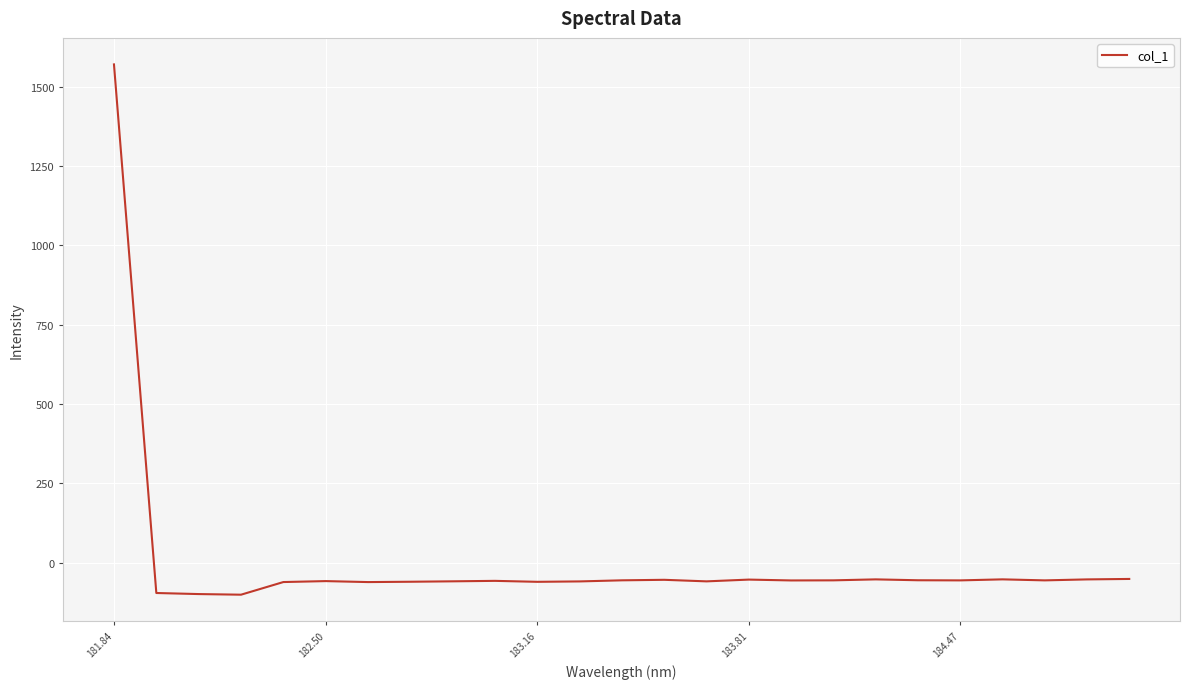

What is the difference between the maximum and minimum values?

1671.4